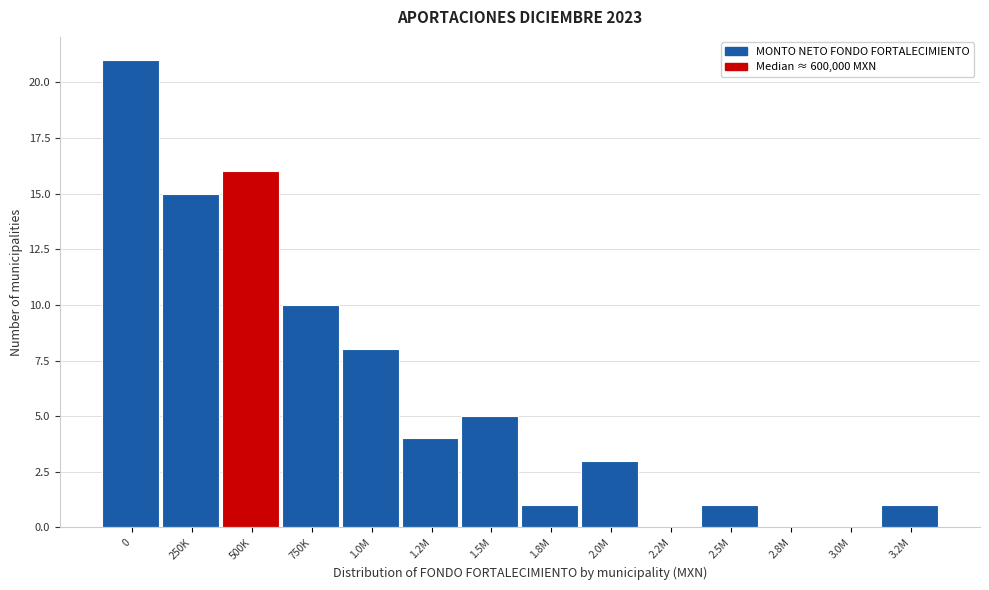

Reading left to right, list all the values displayed in this chart.

0=21	250K=15	500K=16	750K=10	1.0M=8	1.2M=4	1.5M=5	1.8M=1	2.0M=3	2.2M=0	2.5M=1	2.8M=0	3.0M=0	3.2M=1